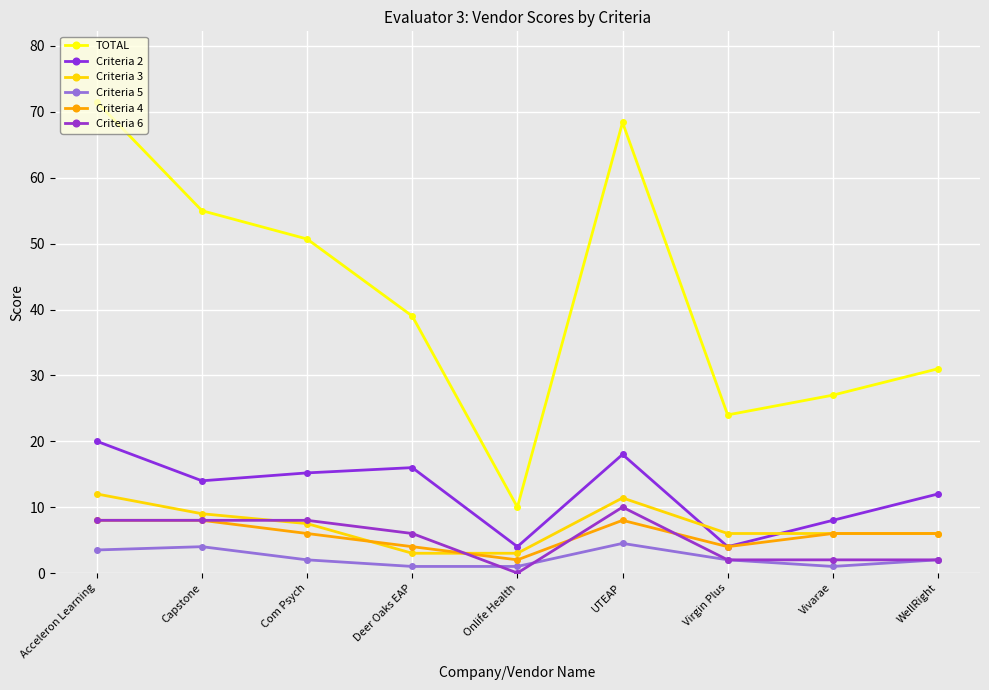

How many distinct data groups are displayed?

6